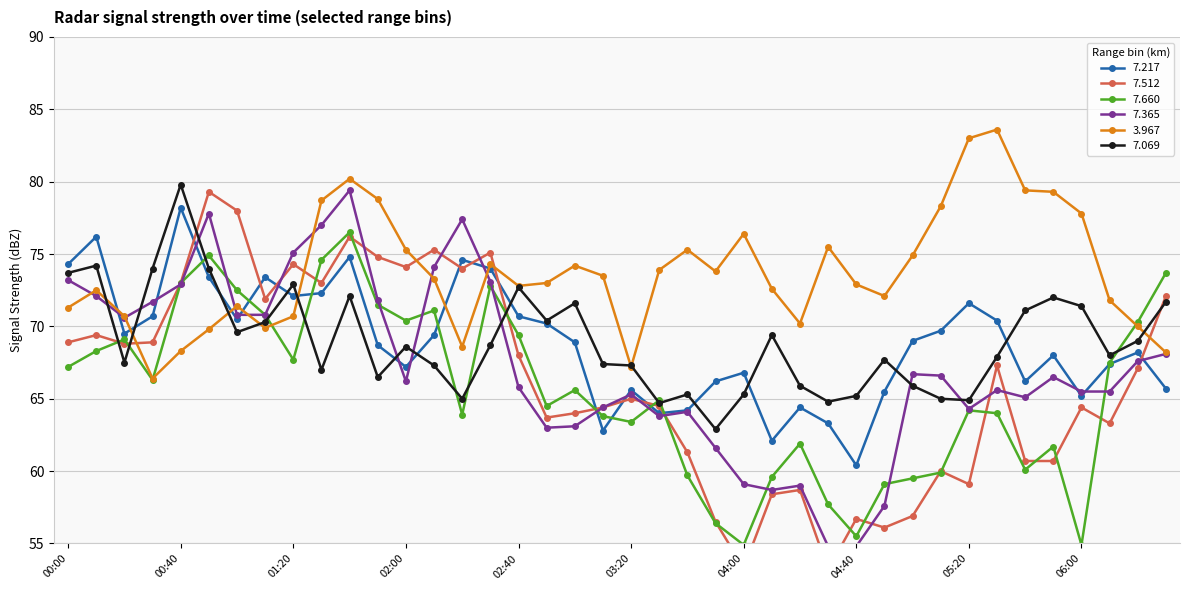

List the series in order of their peak value, lowest first.

7.660, 7.217, 7.512, 7.365, 7.069, 3.967